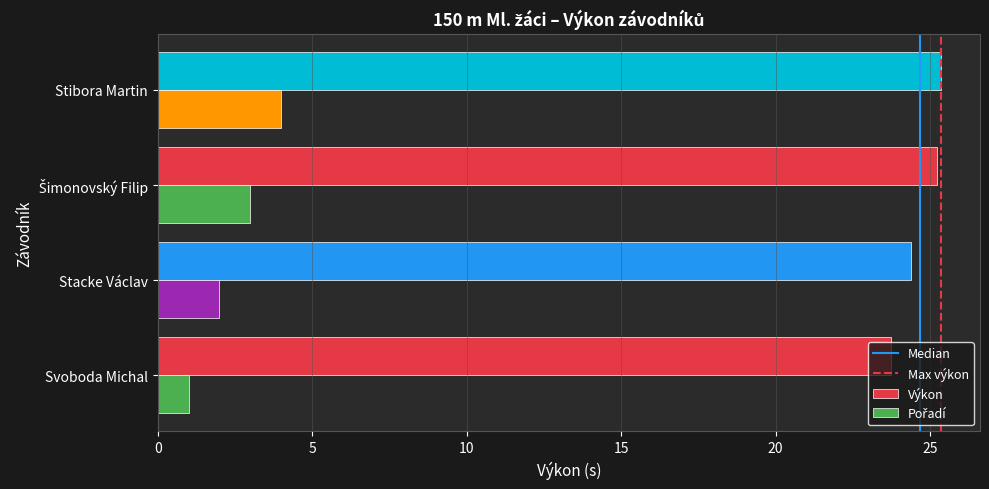

What is the approximate value of Výkon at Stacke Václav?

24.4